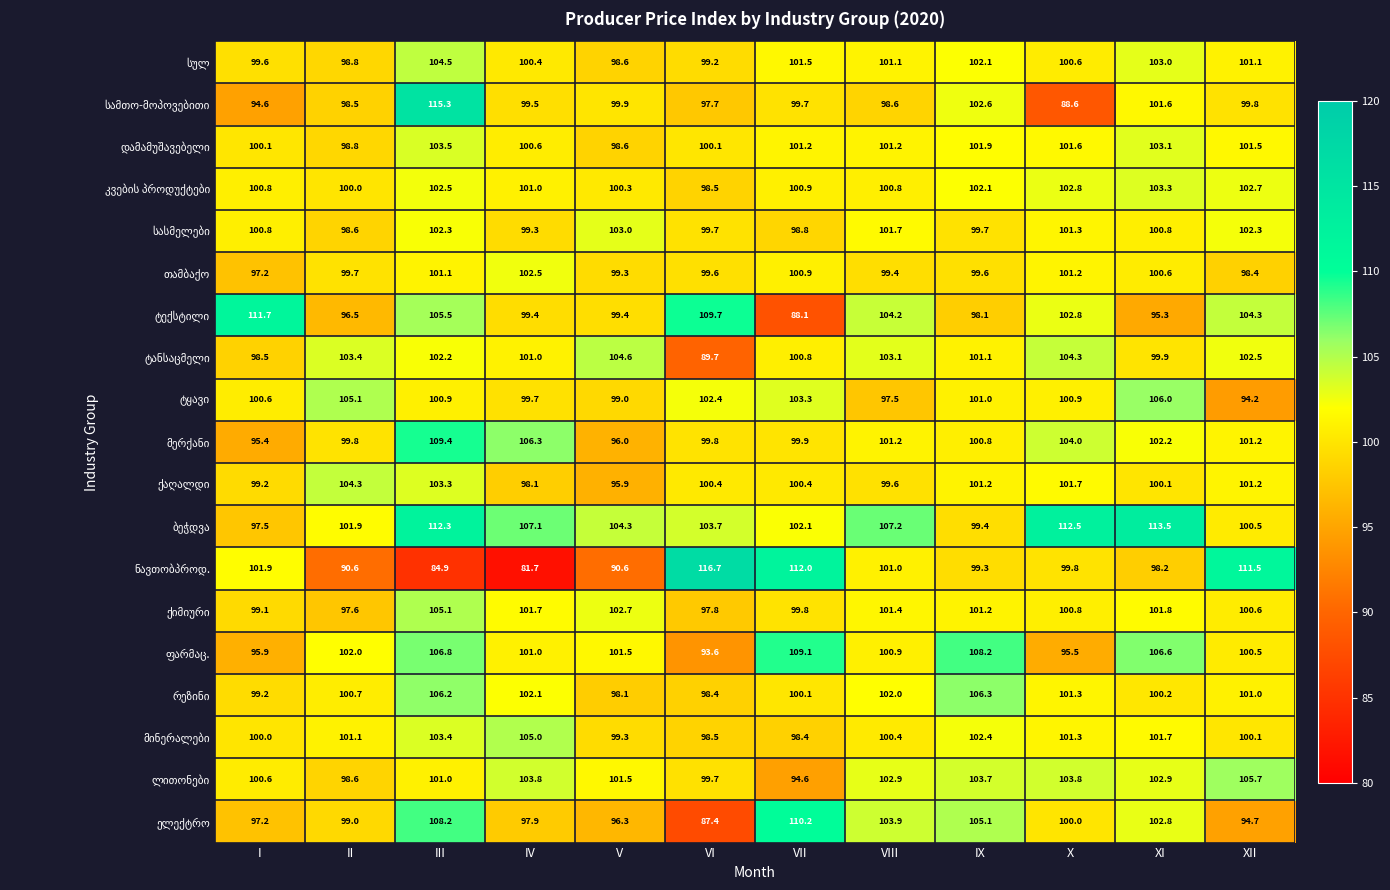

At how many categories does at least one series exceed 87?

12